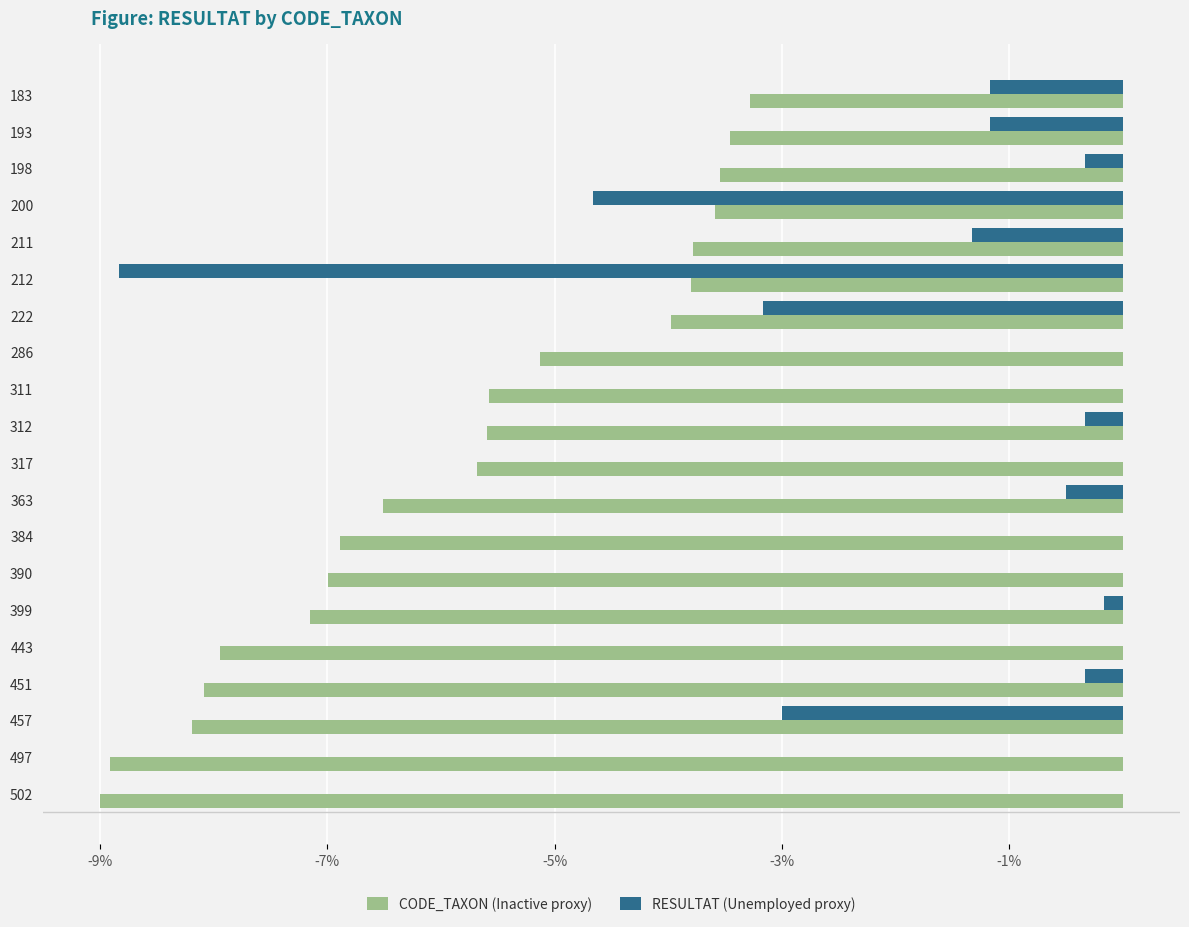

Is it true that RESULTAT (Unemployed proxy) equals -3.6 at 497?

False